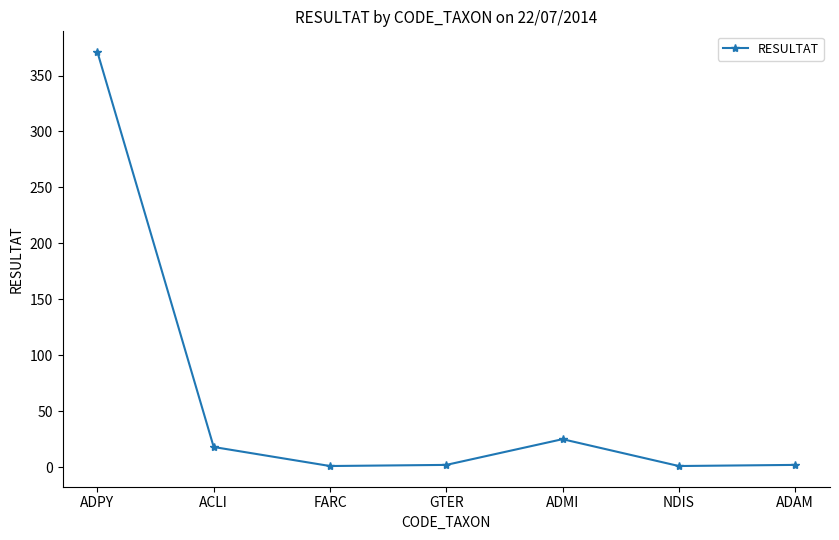

What is the sum of all values?

420